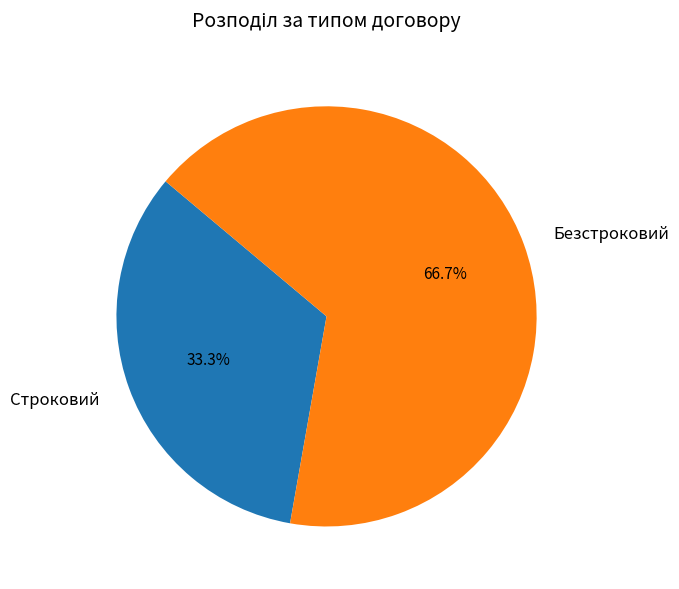

To the nearest percent, what is the difference between the largest and smallest slice percentages?

33%